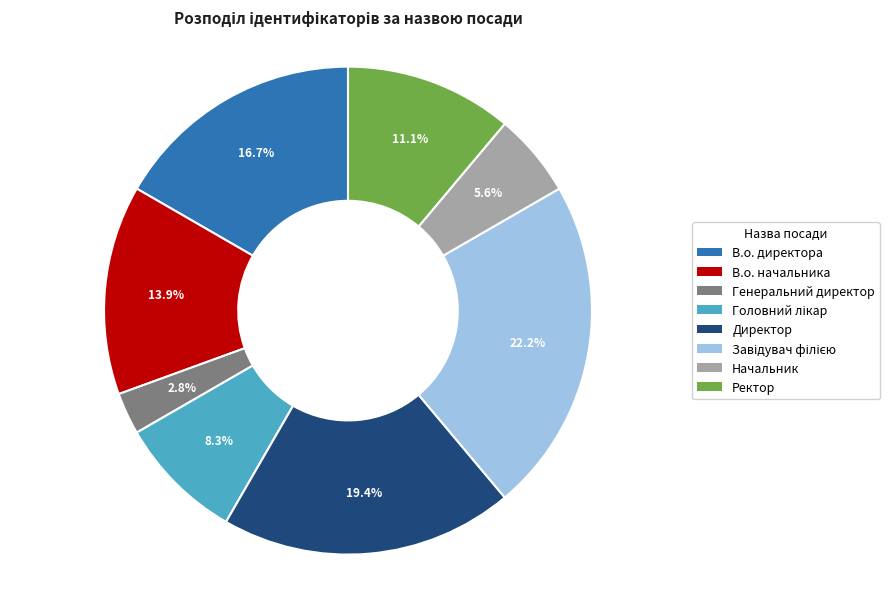

True or false: В.о. директора accounts for 17% of the total.

True